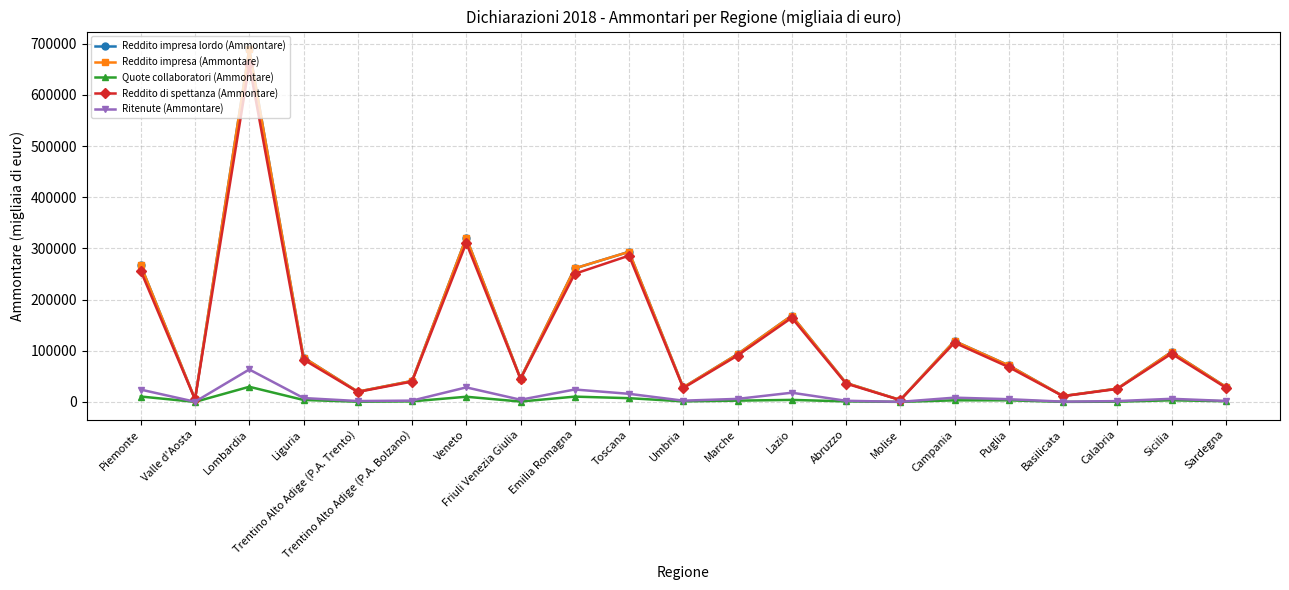

At which category is the sum across all series the highest?

Lombardia